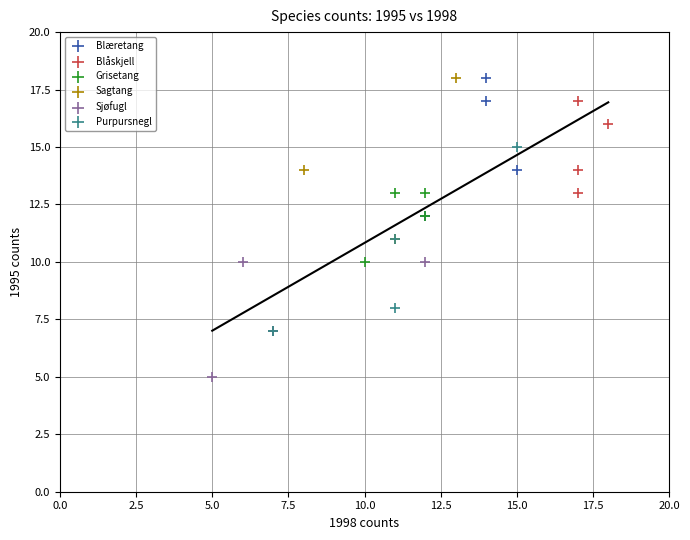

Which series has the widest spread of Y values?

Sagtang